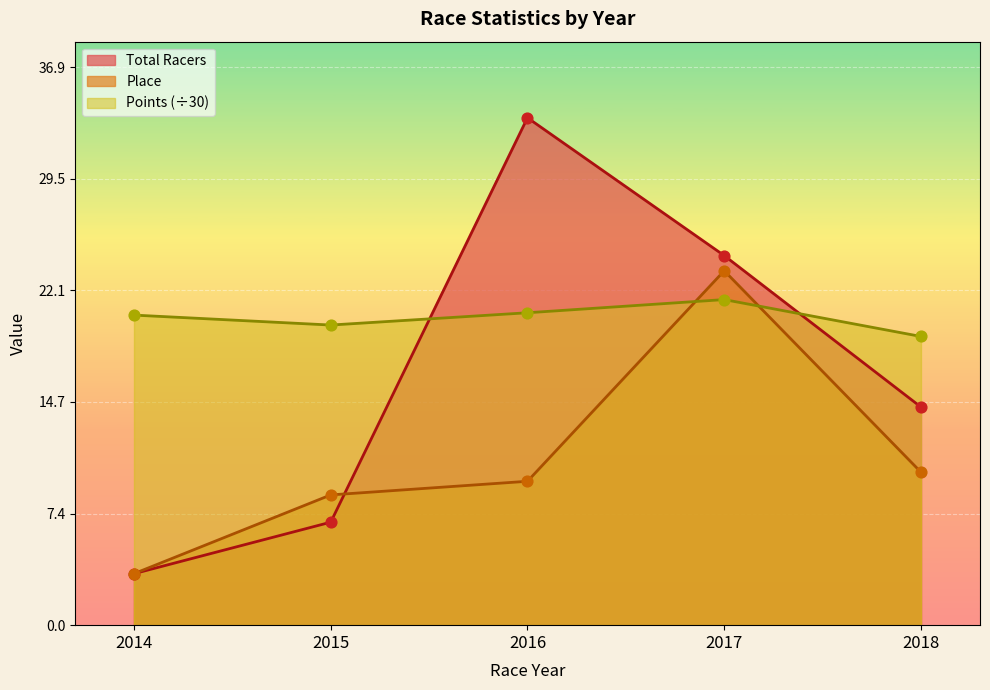

What are all the series names shown in the legend?

Total Racers, Place, Points (÷30)